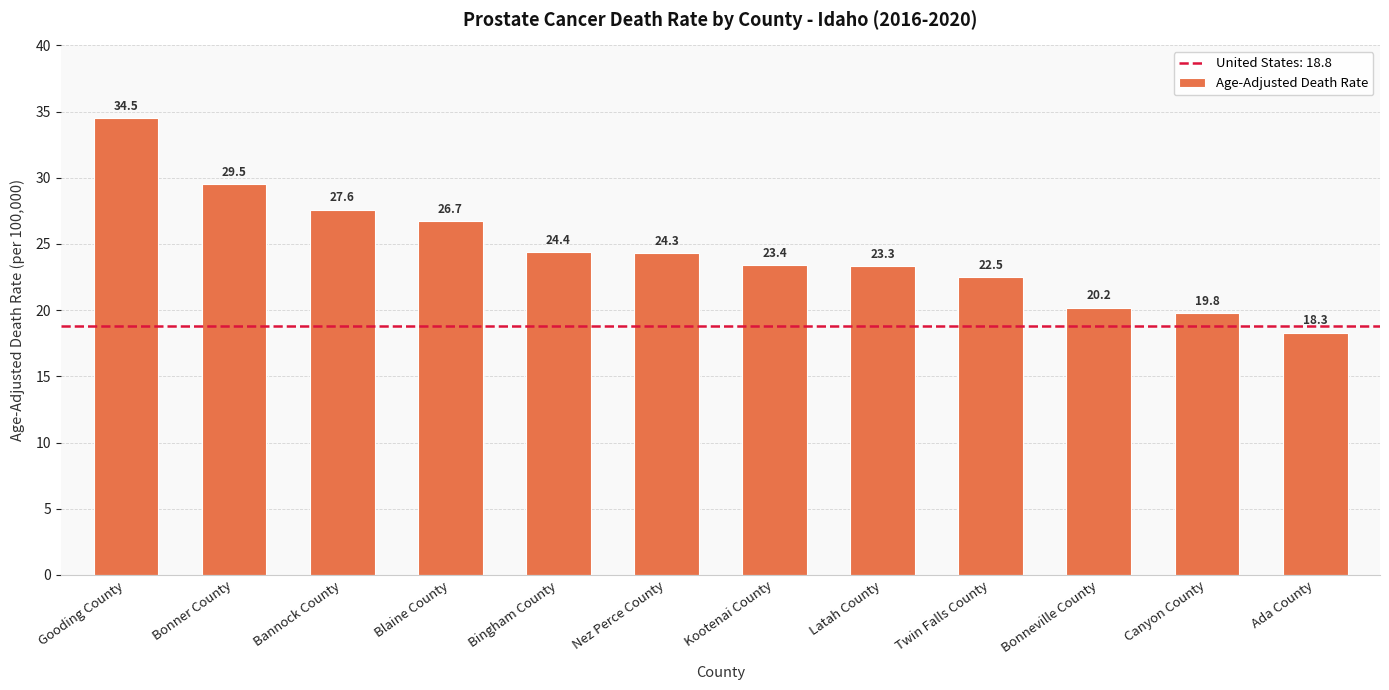

Which label corresponds to the smallest value in the chart?

Ada County